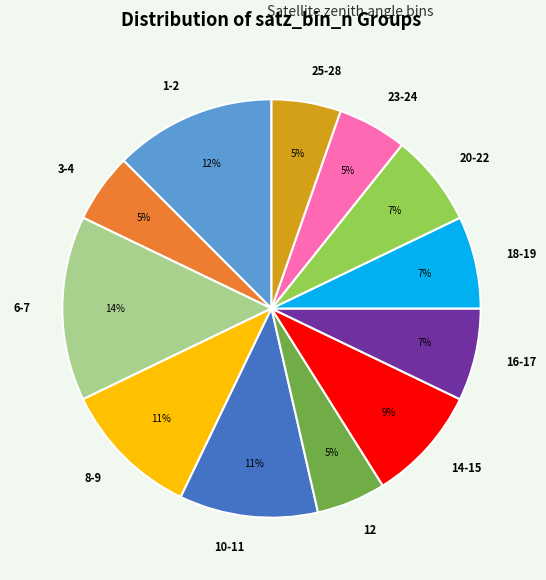

Is there any slice that represents more than half of the pie?

No